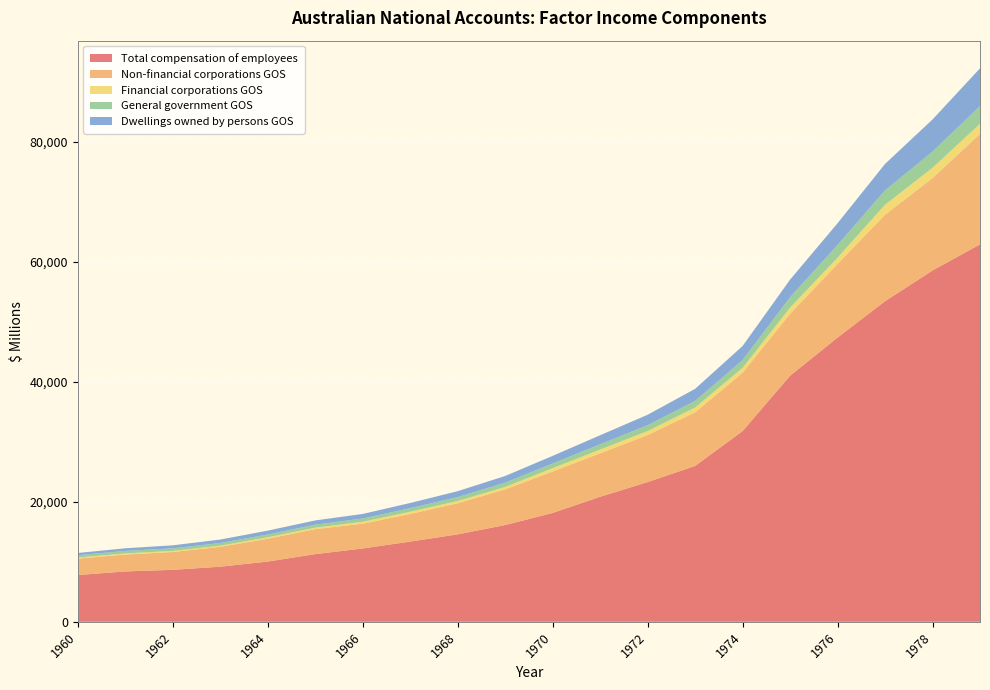

Reading left to right, transcribe all the data shown in this chart.

Total compensation of employees: 1960=7793	1961=8391	1962=8661	1963=9179	1964=10038	1965=11271	1966=12213	1967=13367	1968=14566	1969=16116	1970=18134	1971=20826	1972=23270	1973=25962	1974=31766	1975=40982	1976=47344	1977=53397	1978=58516	1979=62867
Non-financial corporations GOS: 1960=2736	1961=2813	1962=2966	1963=3313	1964=3801	1965=4165	1966=4128	1967=4600	1968=5180	1969=5944	1970=6899	1971=7239	1972=7836	1973=8932	1974=9718	1975=10319	1976=12265	1977=14409	1978=15385	1979=18402
Financial corporations GOS: 1960=169	1961=187	1962=181	1963=187	1964=241	1965=248	1966=324	1967=365	1968=376	1969=402	1970=550	1971=624	1972=666	1973=794	1974=802	1975=1025	1976=1041	1977=1656	1978=1718	1979=1677
General government GOS: 1960=396	1961=418	1962=432	1963=446	1964=468	1965=501	1966=539	1967=594	1968=652	1969=718	1970=787	1971=876	1972=974	1973=1104	1974=1300	1975=1737	1976=2122	1977=2399	1978=2701	1979=2957
Dwellings owned by persons GOS: 1960=371	1961=439	1962=501	1963=577	1964=639	1965=701	1966=761	1967=867	1968=980	1969=1110	1970=1269	1971=1507	1972=1743	1973=2005	1974=2350	1975=2927	1976=3611	1977=4400	1978=5346	1979=6283